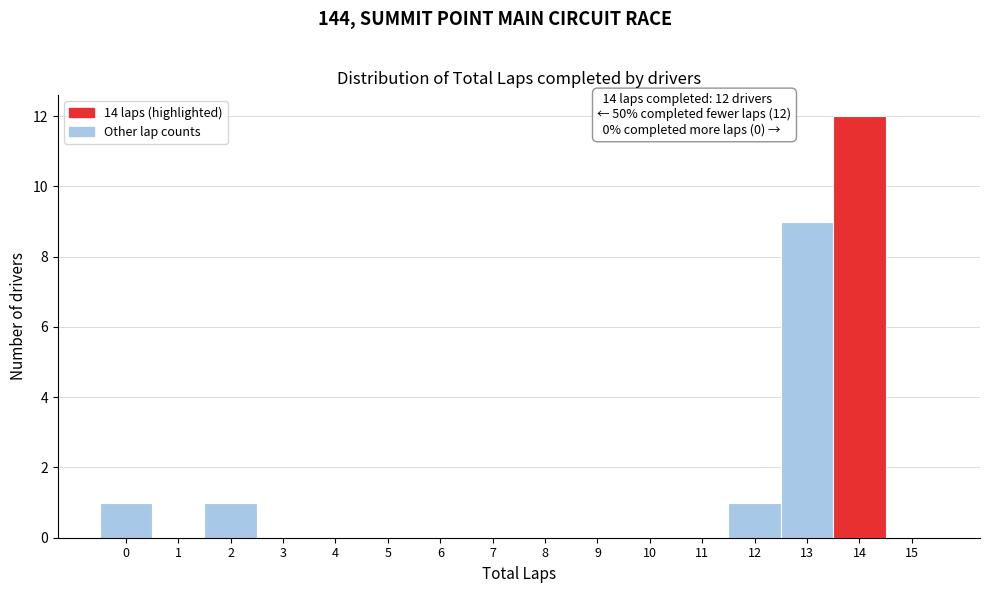

Which range on the x-axis has the tallest bar?

13.5 to 14.5